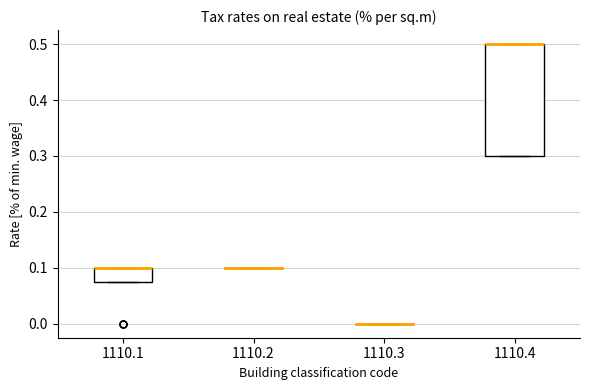

Reading left to right, read every box against the y-axis: the position of its median line, the range the box covers, and the ends of its whiskers. The values are not printed on the chart, so give them approximately, as read against the axis.

1110.1: median 0.10 (drawn on the box's upper edge), box 0.08 to 0.10, whiskers 0.08 to 0.10
1110.2: box collapsed to a line at 0.10, whiskers 0.10 to 0.10
1110.3: box collapsed to a line at 0.00, whiskers 0.00 to 0.00
1110.4: median 0.50 (drawn on the box's upper edge), box 0.30 to 0.50, whiskers 0.30 to 0.50